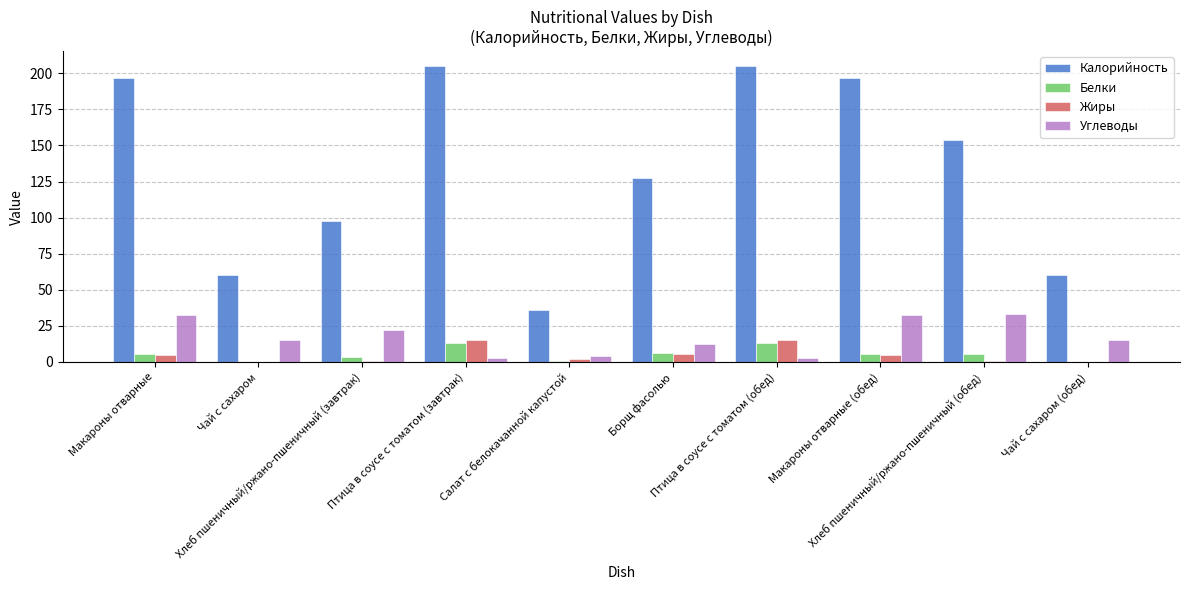

What is the maximum value for Жиры?

15.5